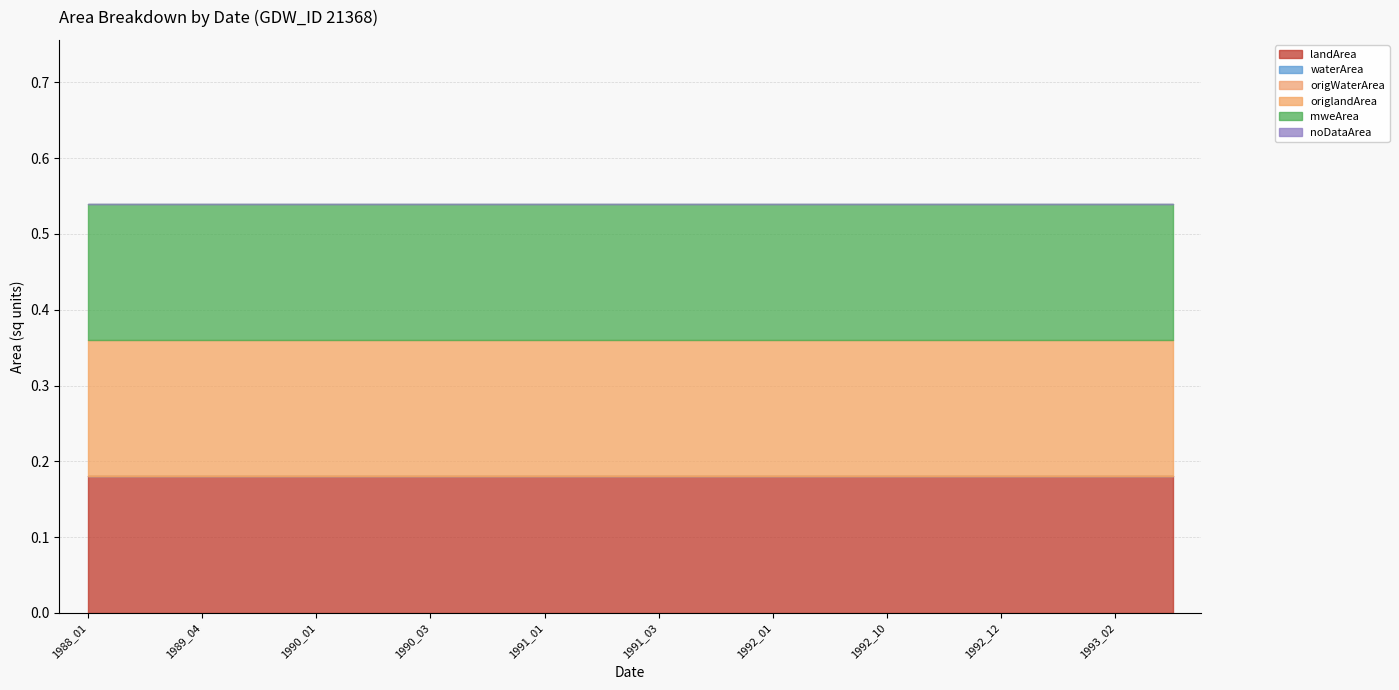

True or false: mweArea and origlandArea intersect in this chart.

False